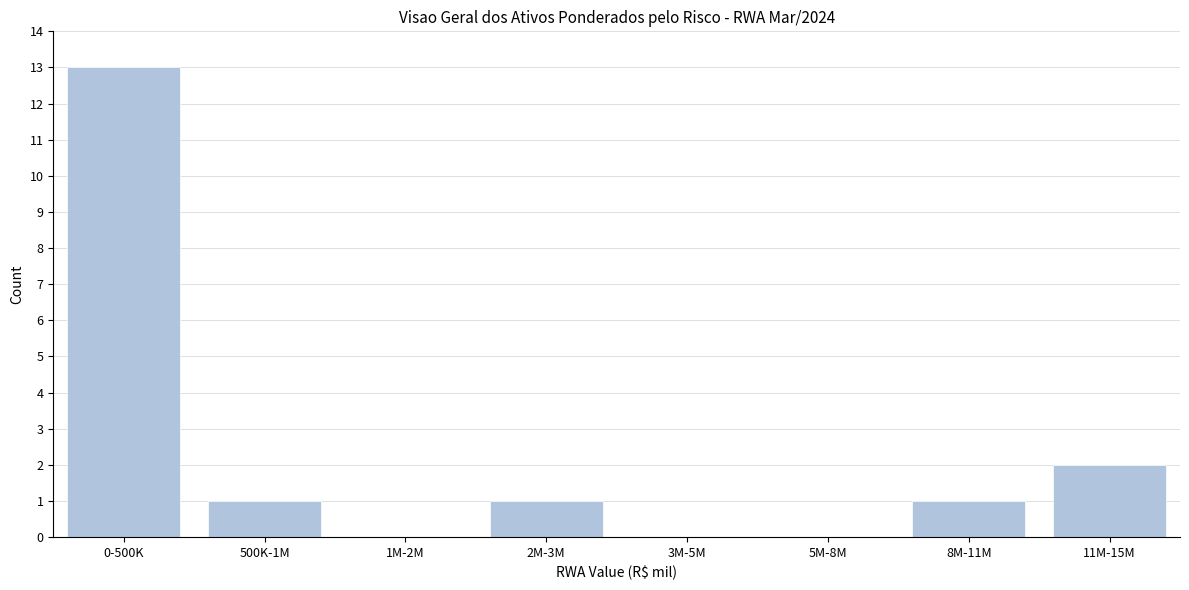

Reading right to left, what are all the values shown in this chart?

11M-15M=2	8M-11M=1	5M-8M=0	3M-5M=0	2M-3M=1	1M-2M=0	500K-1M=1	0-500K=13